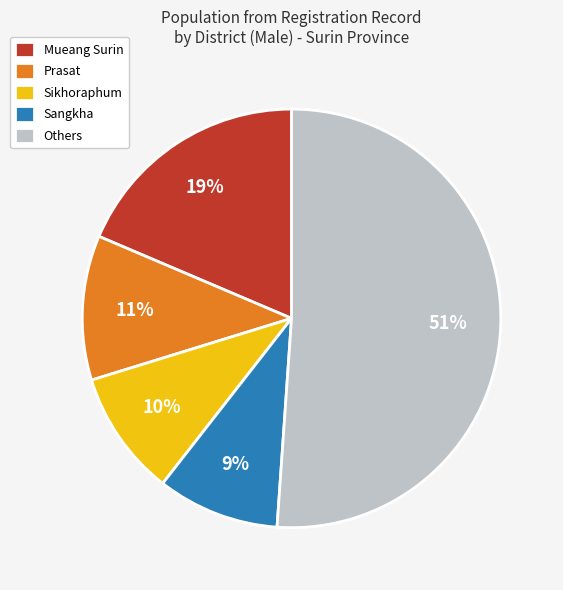

True or false: Mueang Surin accounts for 5% of the total.

False